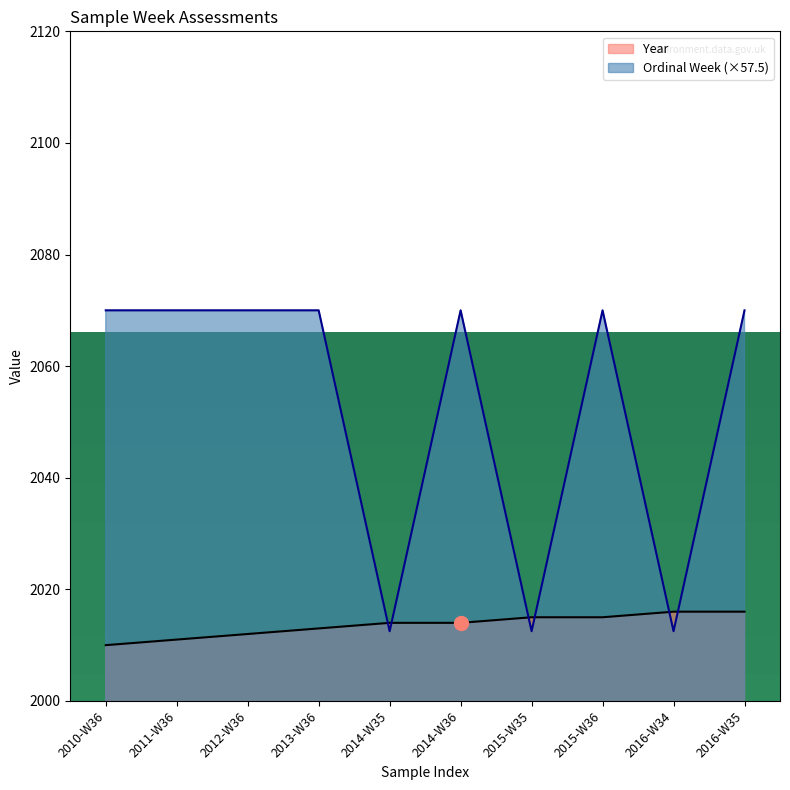

Is it true that Year equals 2950.9 at 2016-W34?

False